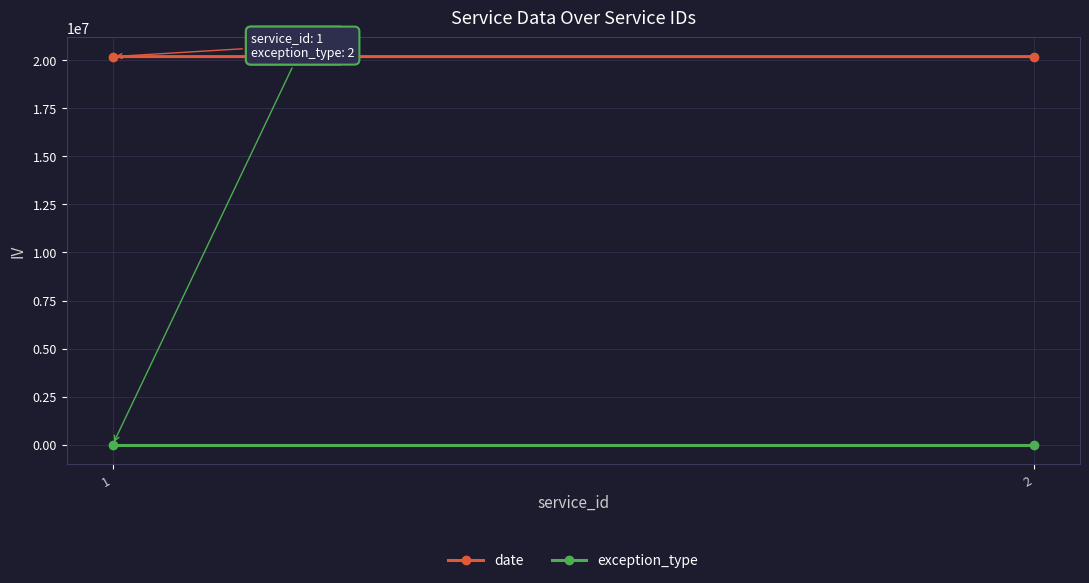

What is the sum of the exception_type values at 2 and 1?

3